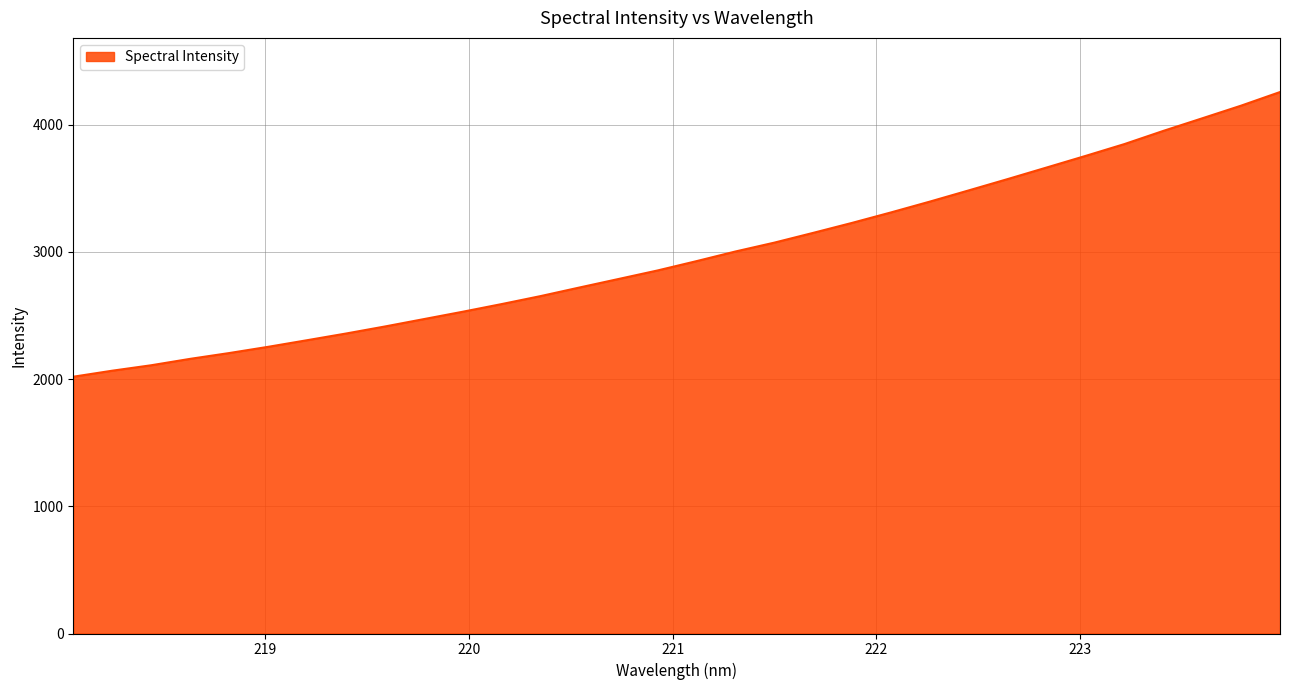

What is the difference between the maximum and minimum values?

2238.2